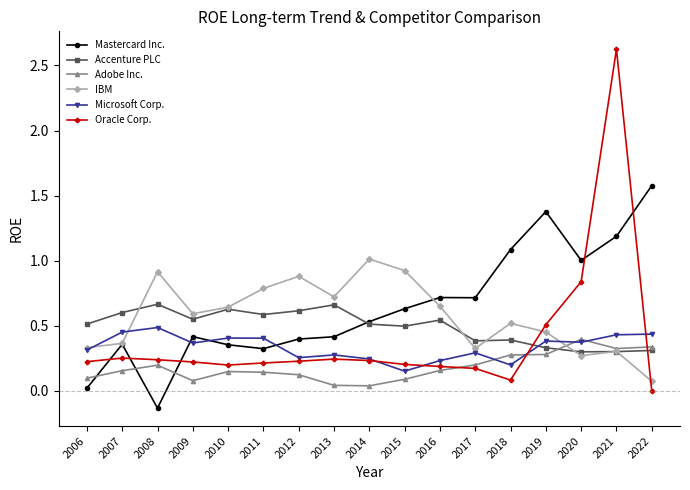

What is the sum of all Adobe Inc. values?

3.1